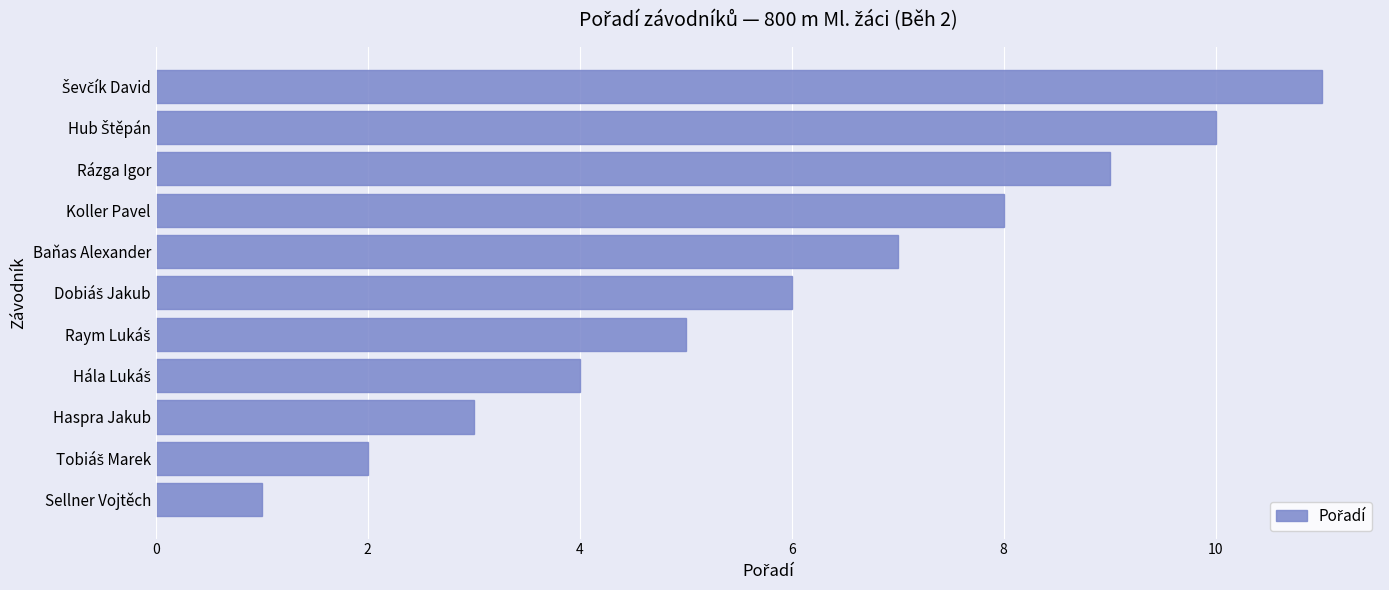

Read the value at Rázga Igor.

9